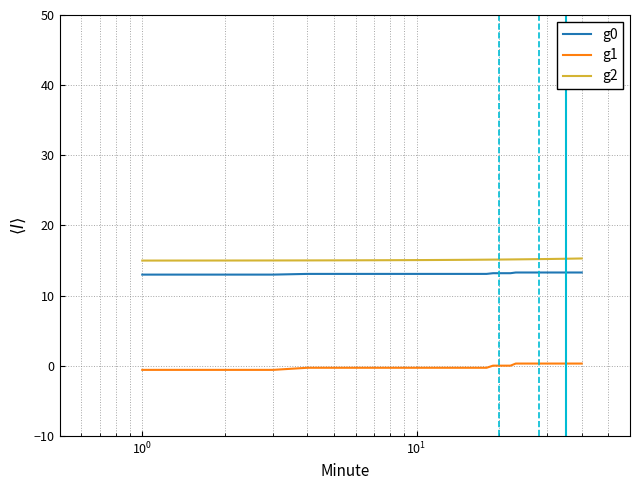

What is the maximum value for g0?

13.3